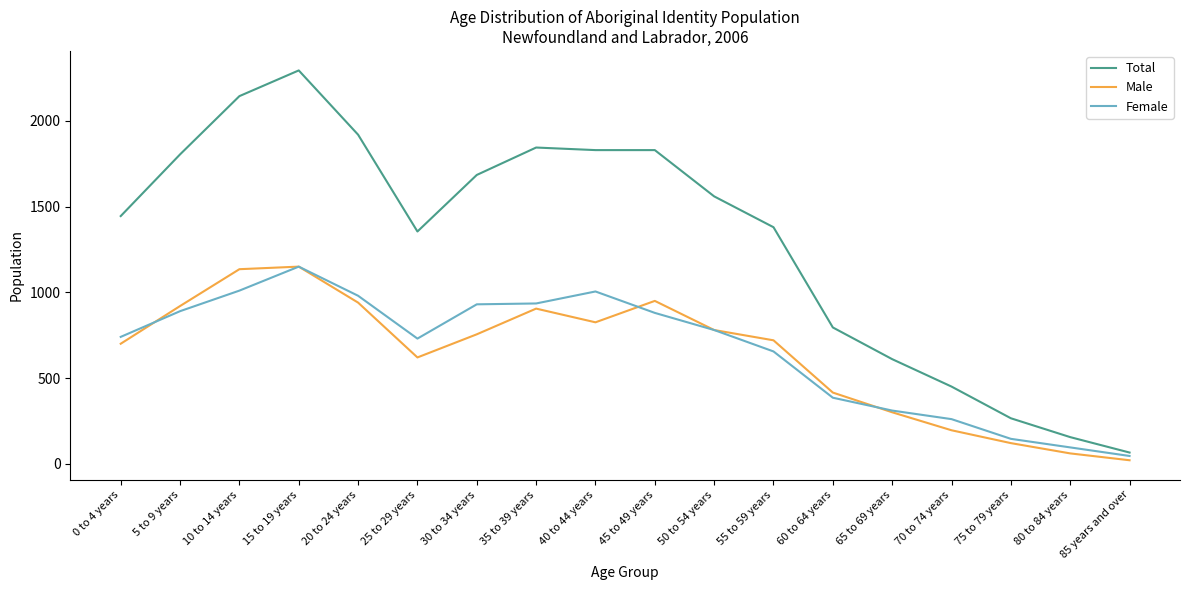

How many distinct data groups are displayed?

3